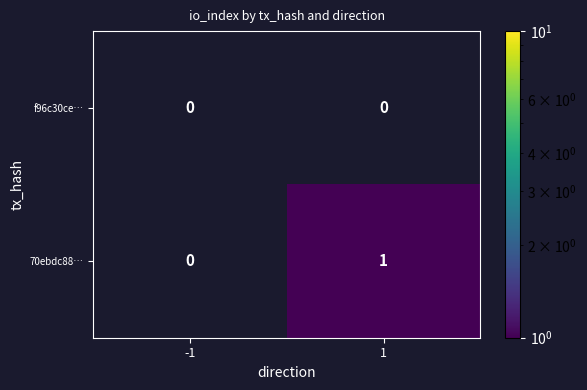

Between -1 and 1, which series saw the biggest shift?

70ebdc88…